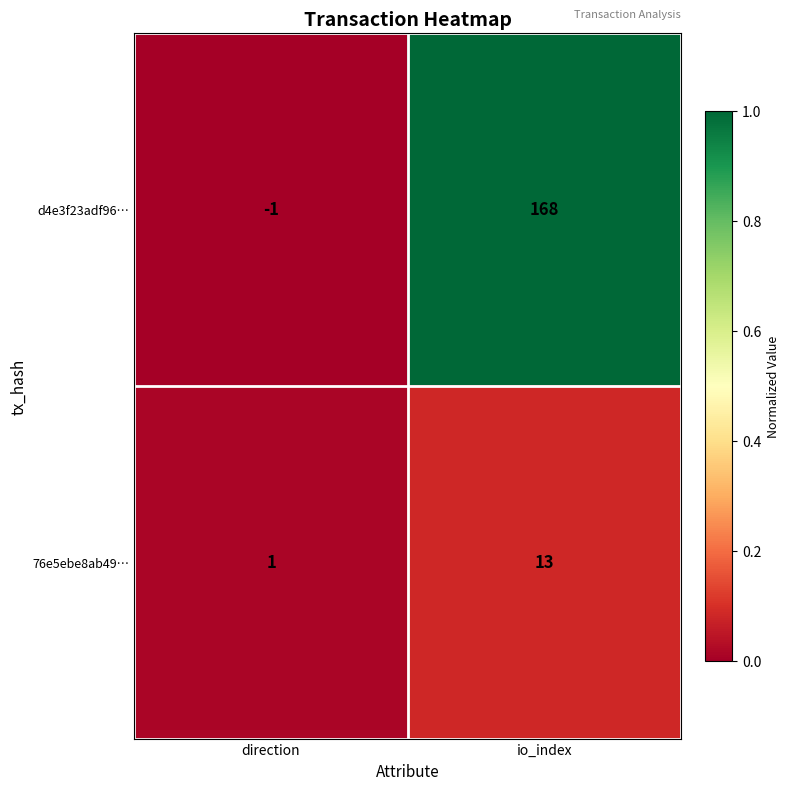

The value of 76e5ebe8ab49… at io_index is 13. True or false?

True